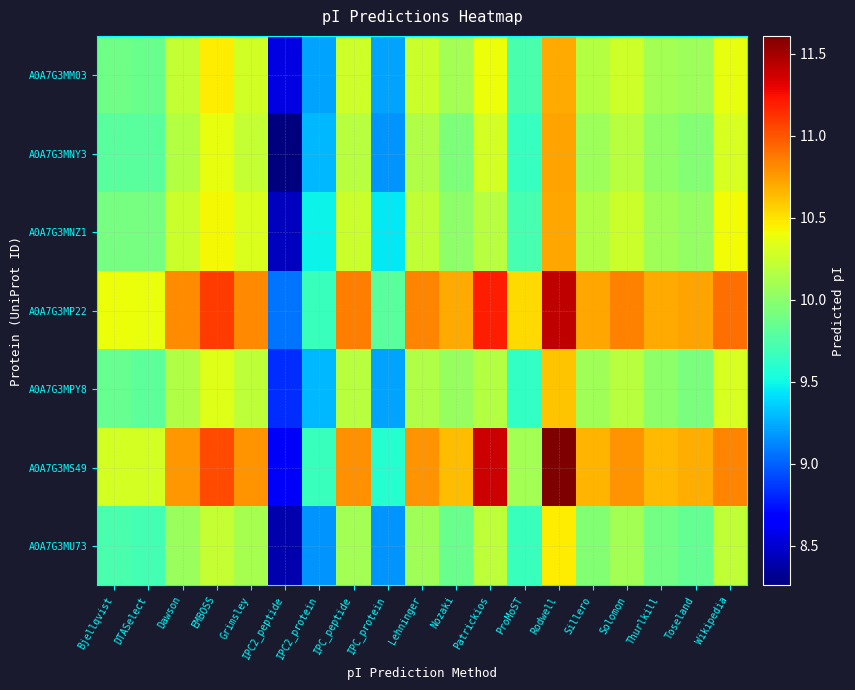

Which has a higher value, Toseland or EMBOSS?

EMBOSS